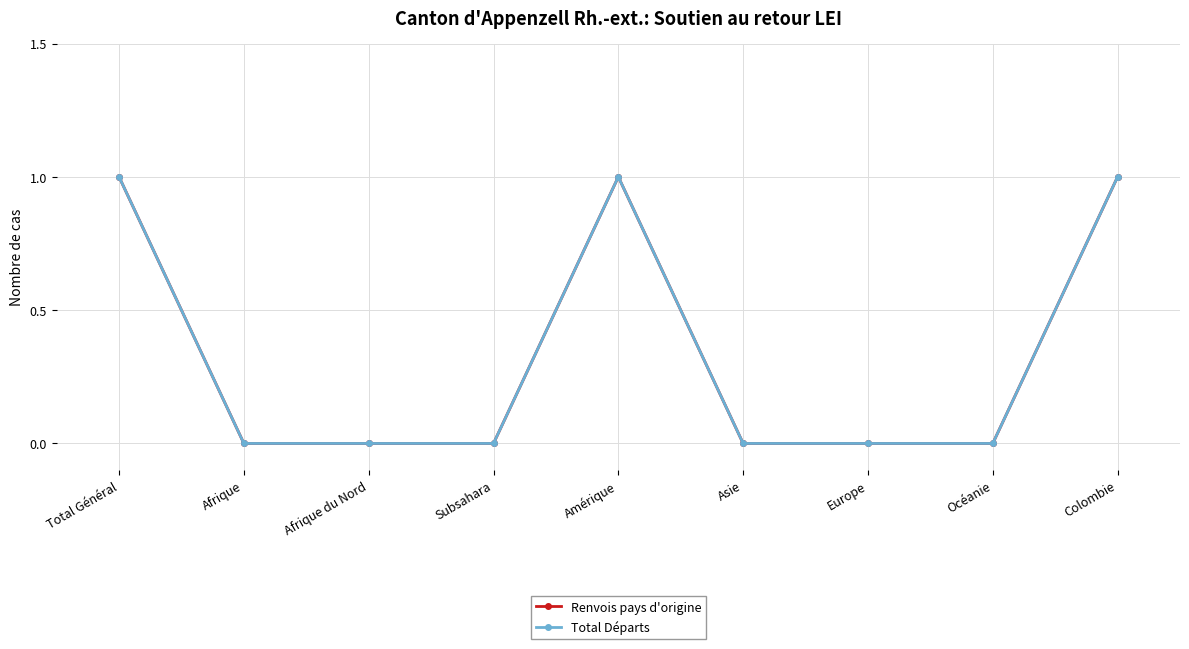

What position from the left is Subsahara?

4